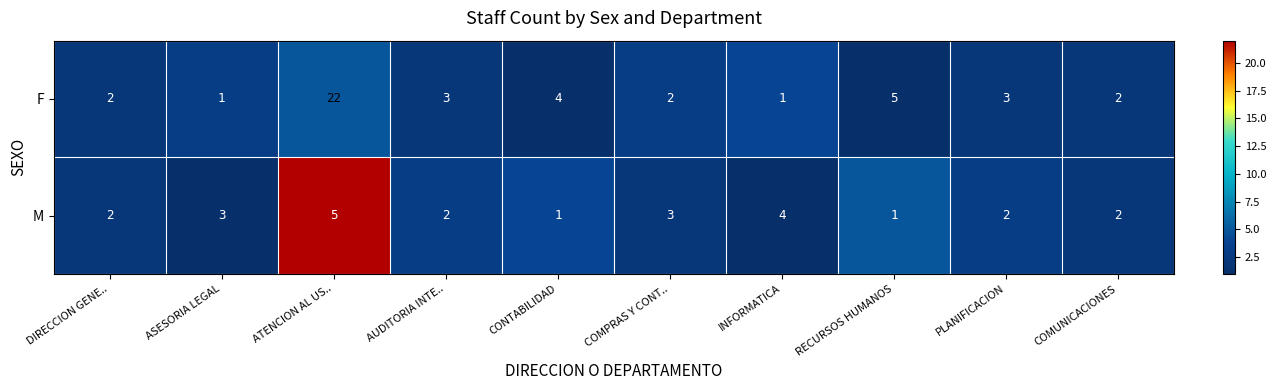

The value of F at PLANIFICACION is 3. True or false?

True